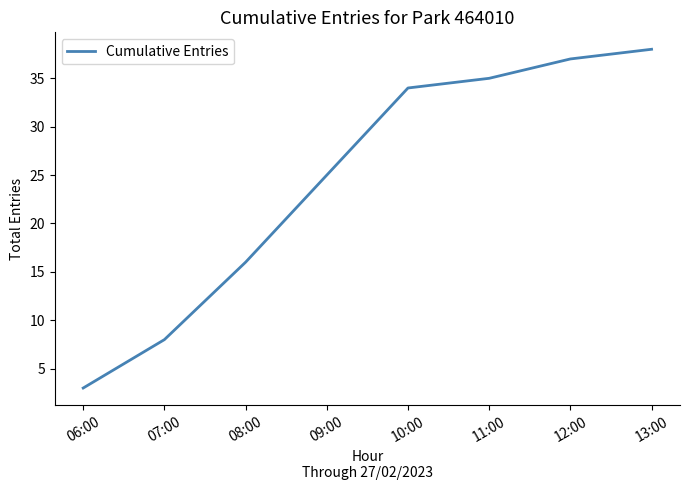

What position from the left is 06:00?

1